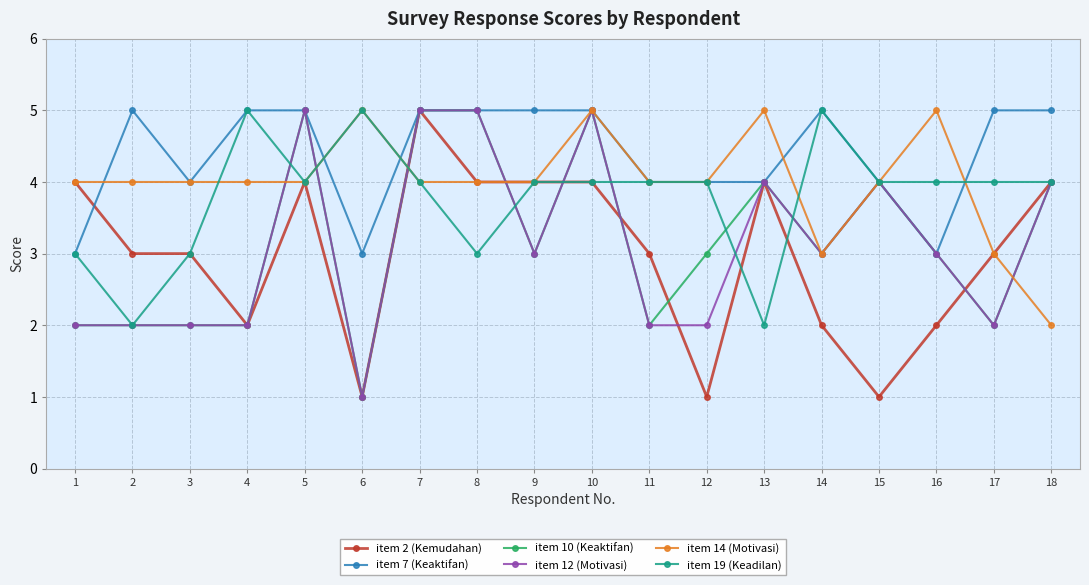

At which label does item 10 (Keaktifan) first exceed 3?

5